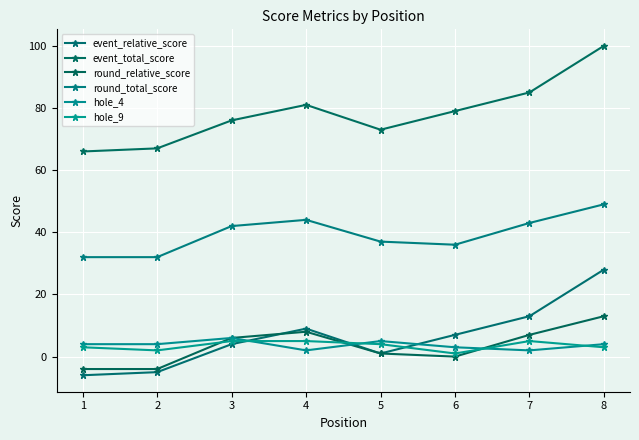

At which label is event_relative_score closest to 11?

4